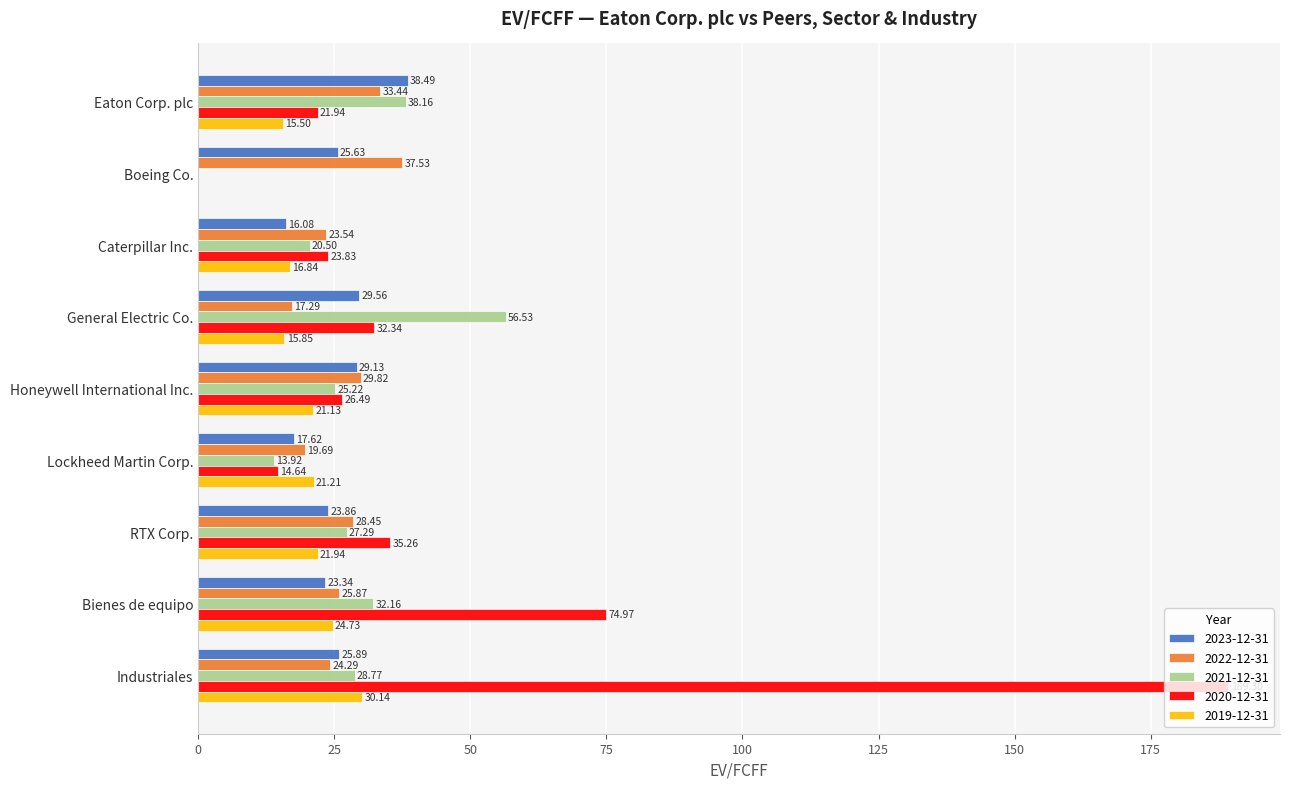

Is it true that 2023-12-31 equals 23.9 at RTX Corp.?

True